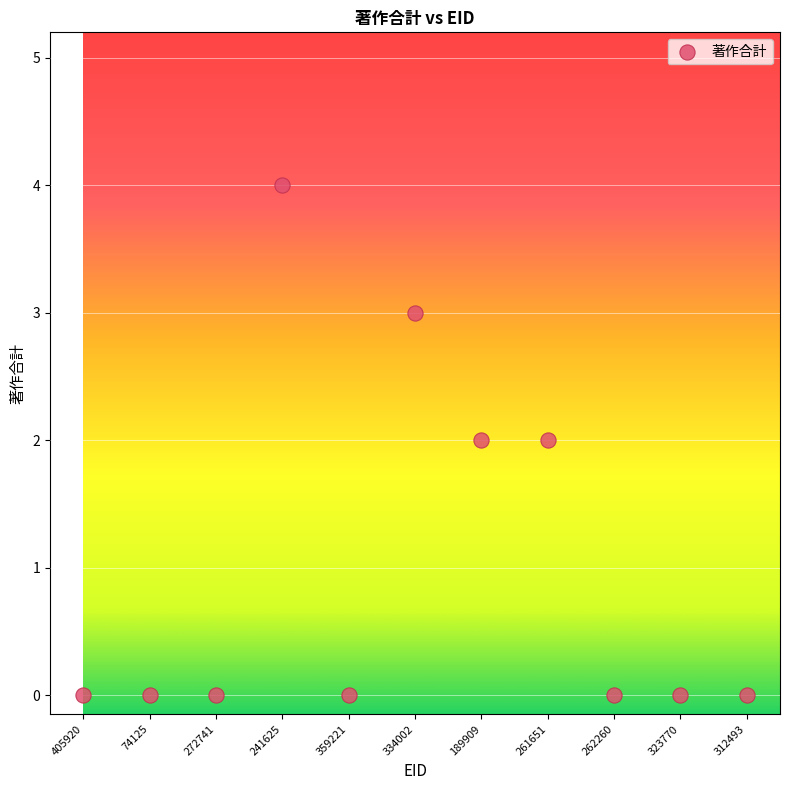

What is the range of Y values (max minus min)?

4